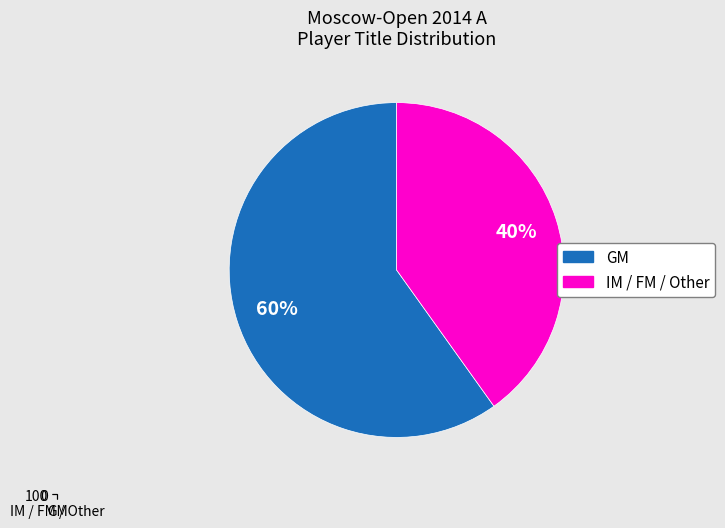

To the nearest percent, what percentage of the pie is GM?

60%